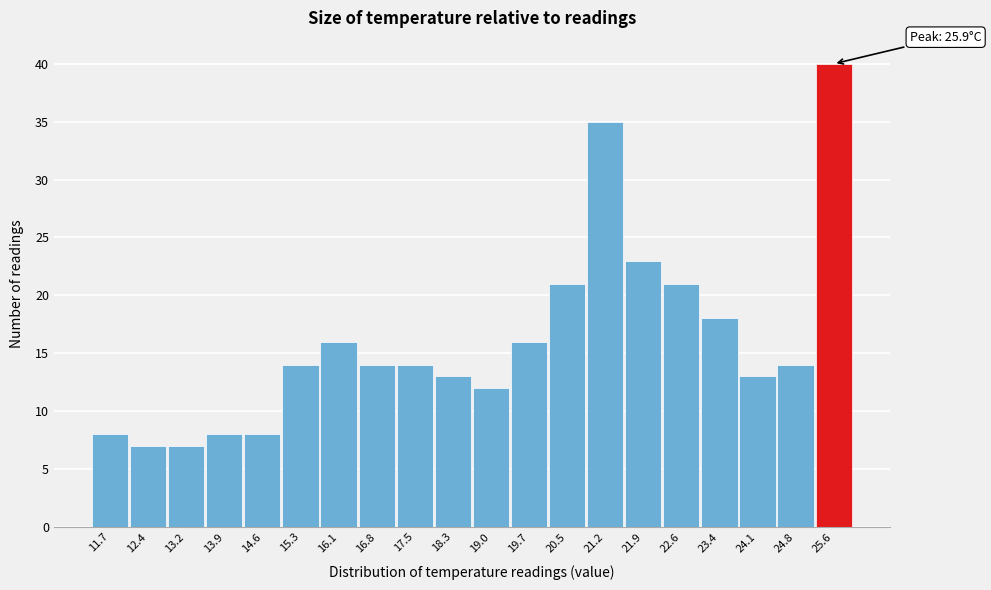

Reading left to right, extract all data points from this chart.

11.7=8	12.4=7	13.2=7	13.9=8	14.6=8	15.3=14	16.1=16	16.8=14	17.5=14	18.3=13	19.0=12	19.7=16	20.5=21	21.2=35	21.9=23	22.6=21	23.4=18	24.1=13	24.8=14	25.6=40